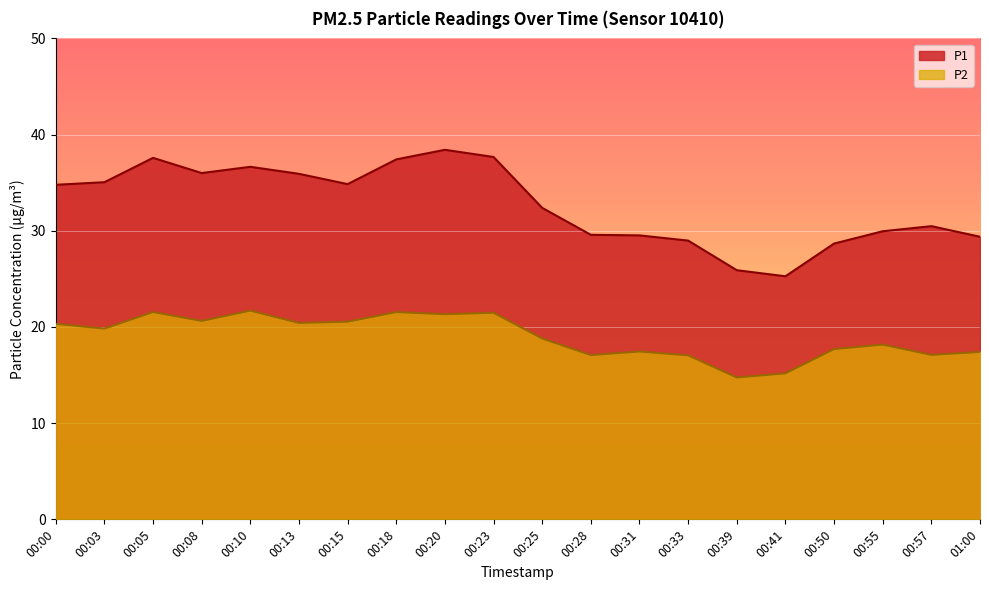

At how many categories does at least one series exceed 22?

20